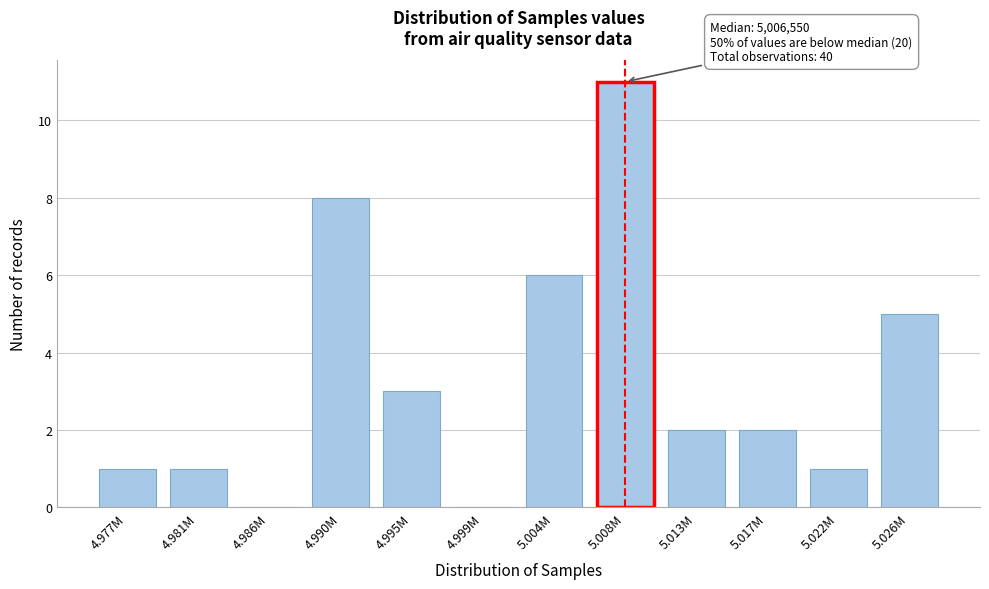

Reading right to left, list all the values displayed in this chart.

5.026M=5	5.022M=1	5.017M=2	5.013M=2	5.008M=11	5.004M=6	4.999M=0	4.995M=3	4.990M=8	4.986M=0	4.981M=1	4.977M=1